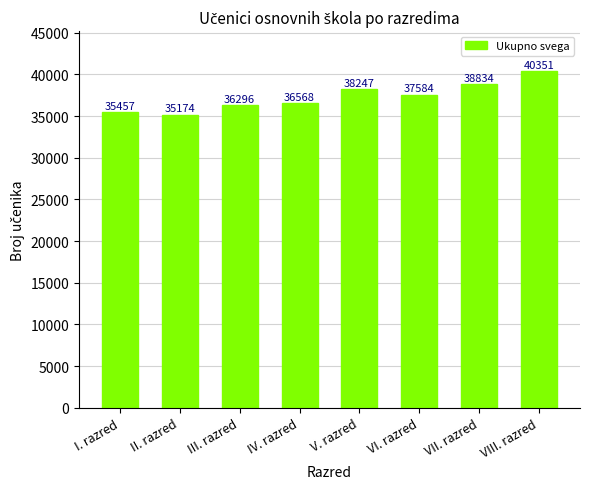

What is the average value?

37314